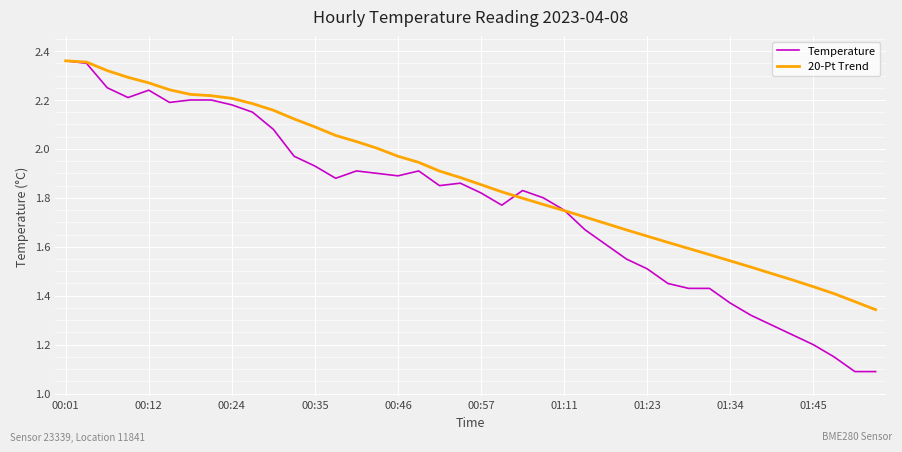

Rank the series by their average value, from lowest to highest.

Temperature, 20-Pt Trend